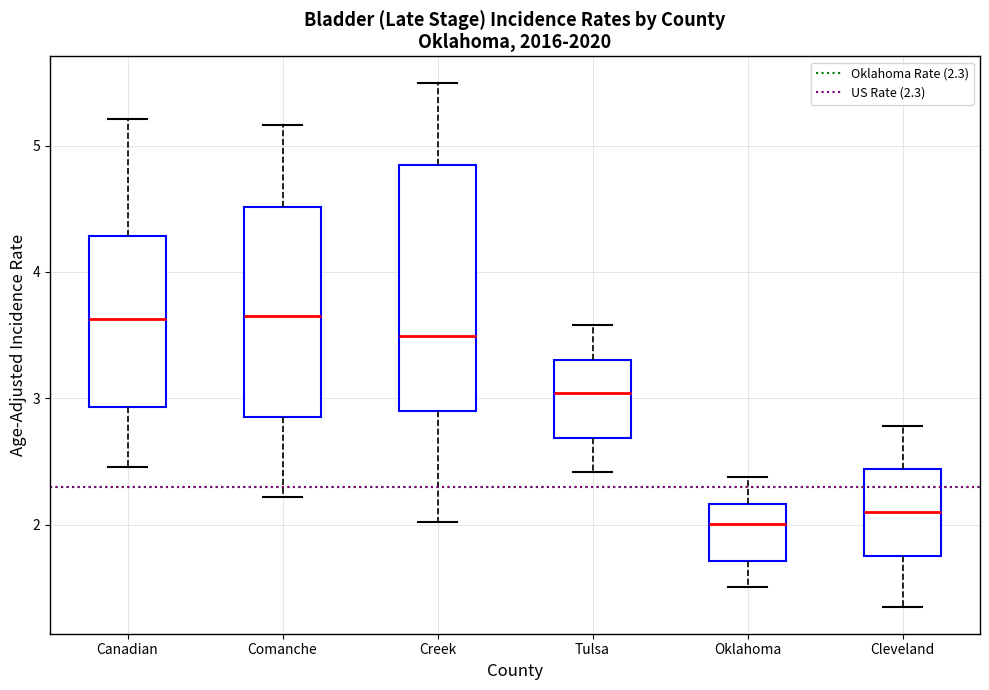

Comparing the boxes themselves (not the whiskers), which one is the tallest?

Creek